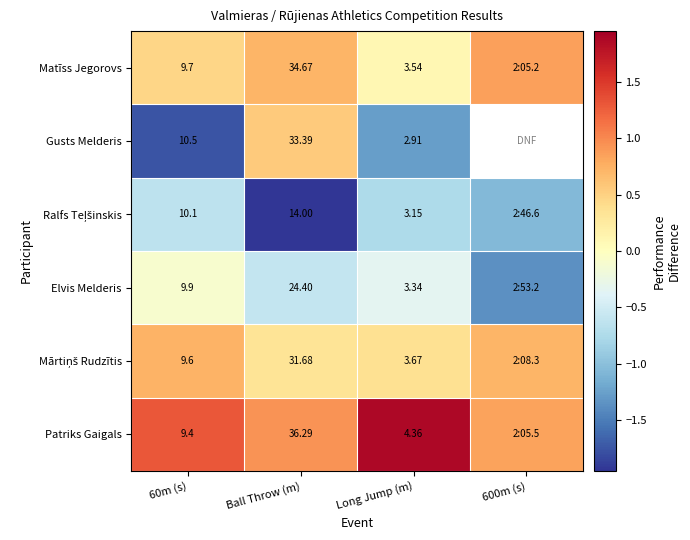

Is the value of Patriks Gaigals at Ball Throw (m) greater than the value of Matīss Jegorovs at Long Jump (m)?

Yes